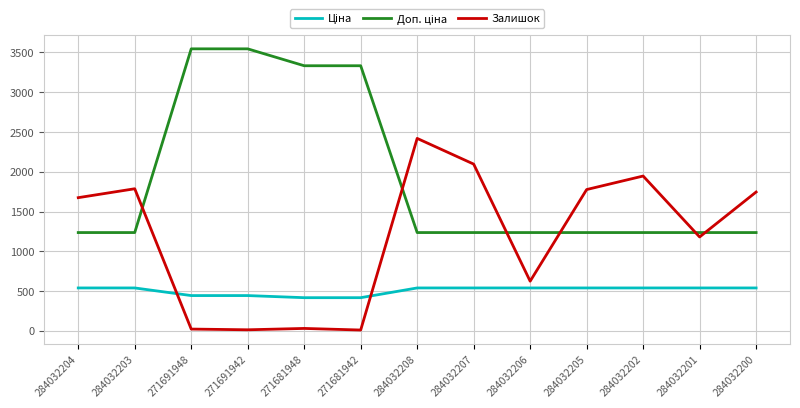

What is the sum of all Залишок values?

15321.0